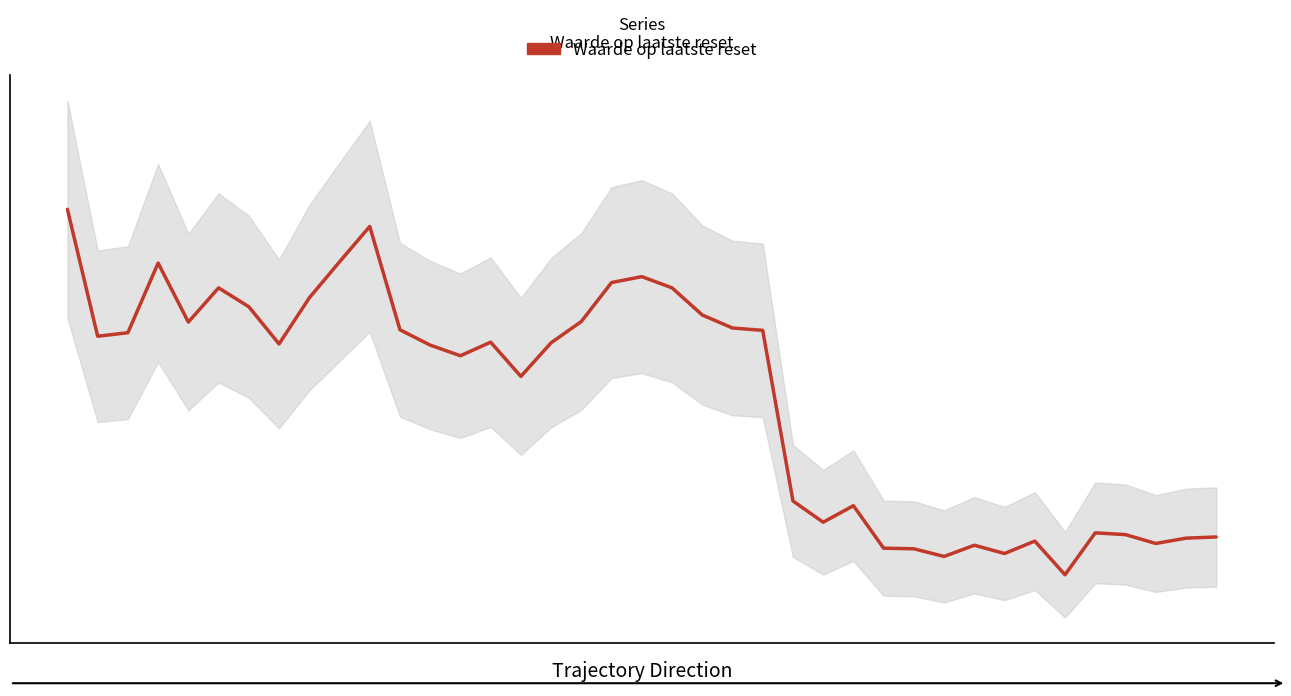

Reading right to left, list all the values displayed in this chart.

38=4.7	37=4.7	36=4.6	35=4.7	34=4.7	33=4.0	32=4.6	31=4.4	30=4.5	29=4.3	28=4.5	27=4.5	26=5.2	25=4.9	24=5.3	23=8.2	22=8.2	21=8.4	20=8.9	19=9.1	18=9.0	17=8.3	16=8.0	15=7.4	14=8.0	13=7.7	12=7.9	11=8.2	10=9.9	9=9.3	8=8.7	7=7.9	6=8.6	5=8.9	4=8.3	3=9.3	2=8.1	1=8.1	0=10.2